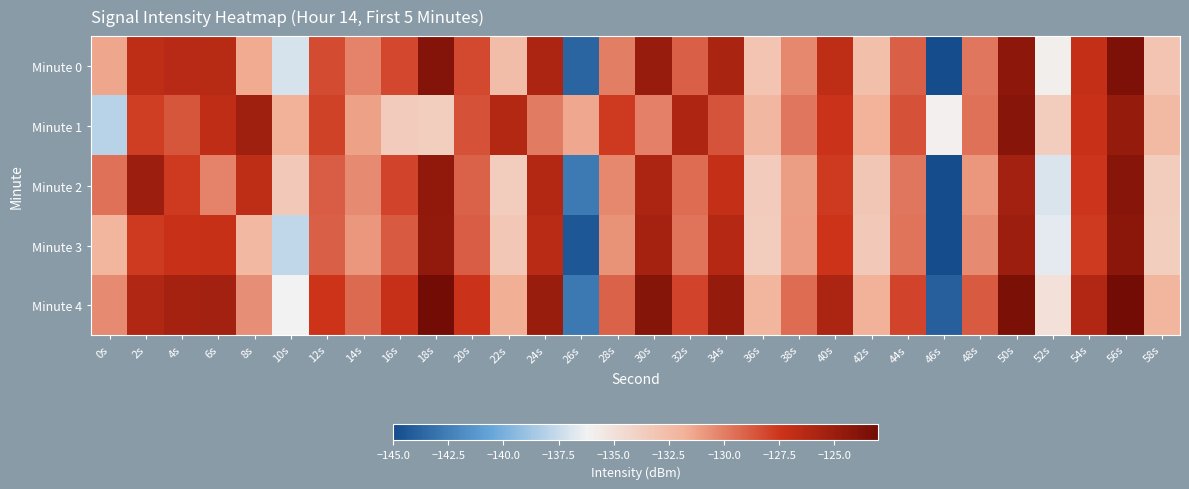

Rank the series by their average value, from lowest to highest.

Minute 3, Minute 2, Minute 0, Minute 1, Minute 4